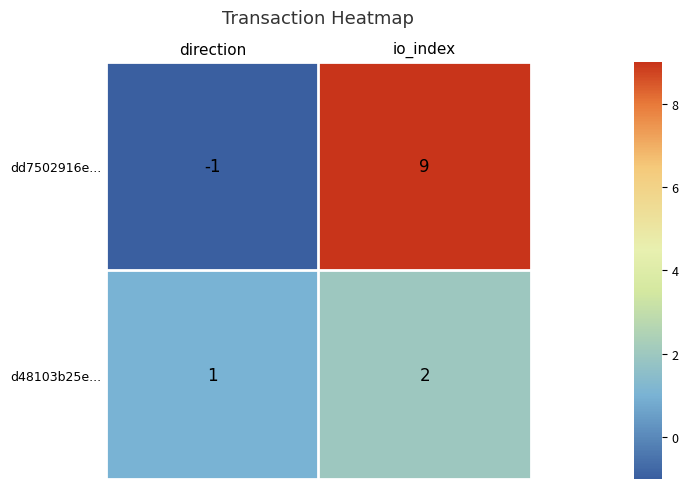

What is the minimum value shown in the chart?

-1